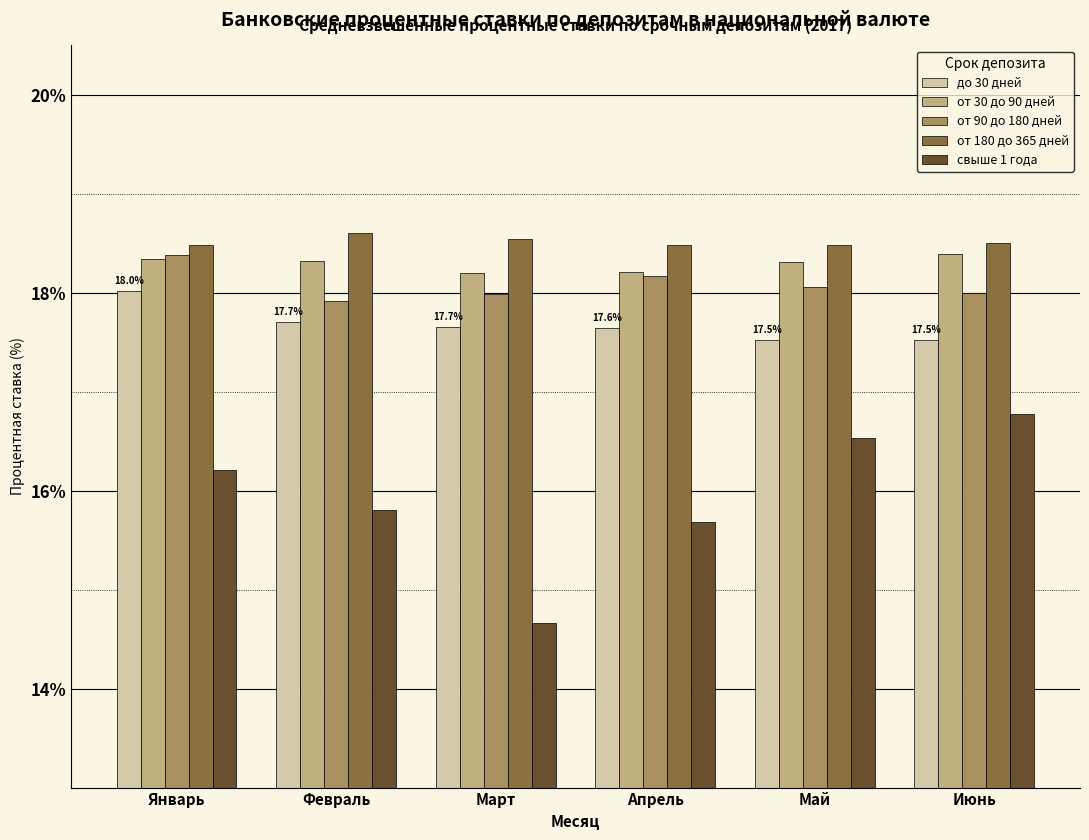

The value of от 30 до 90 дней at Май is 11.8. True or false?

False